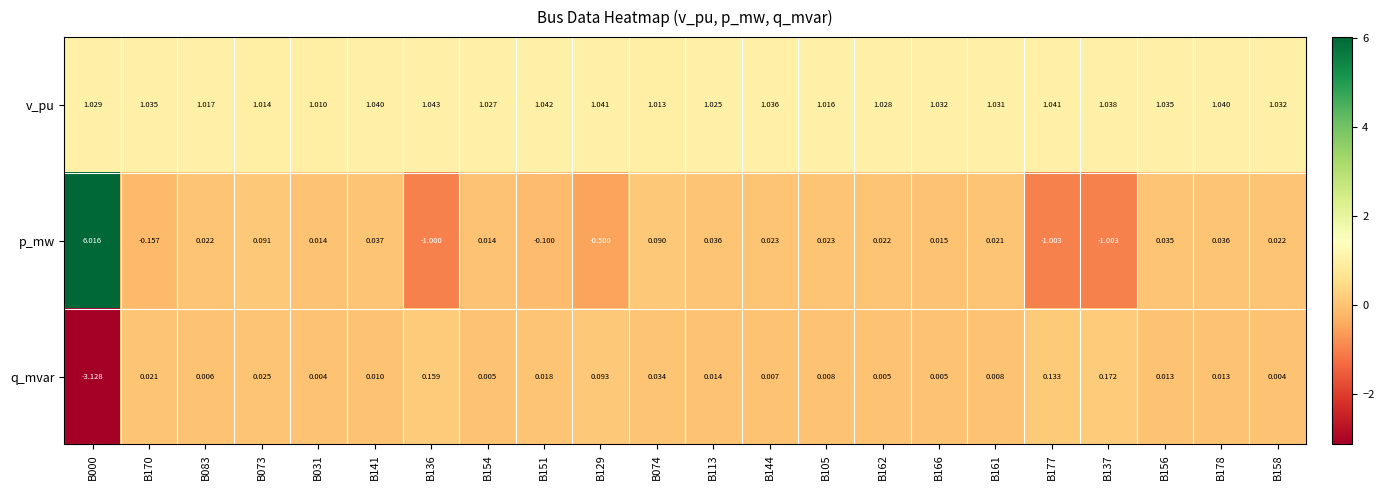

Is the value of p_mw at B170 greater than the value of v_pu at B141?

No